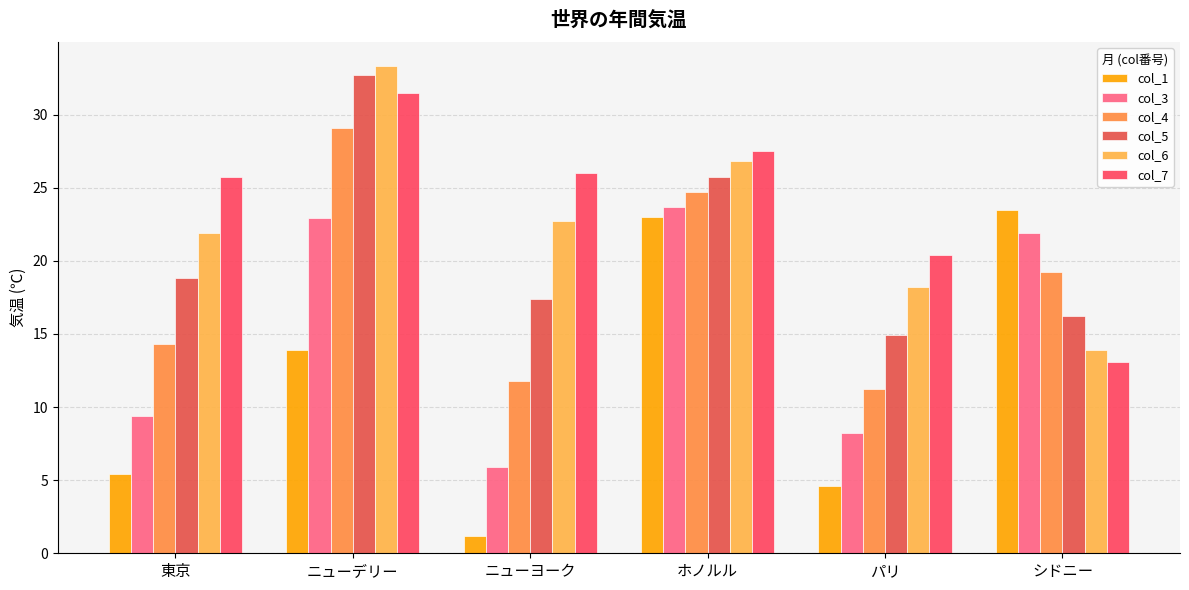

Does the chart contain any negative values?

No